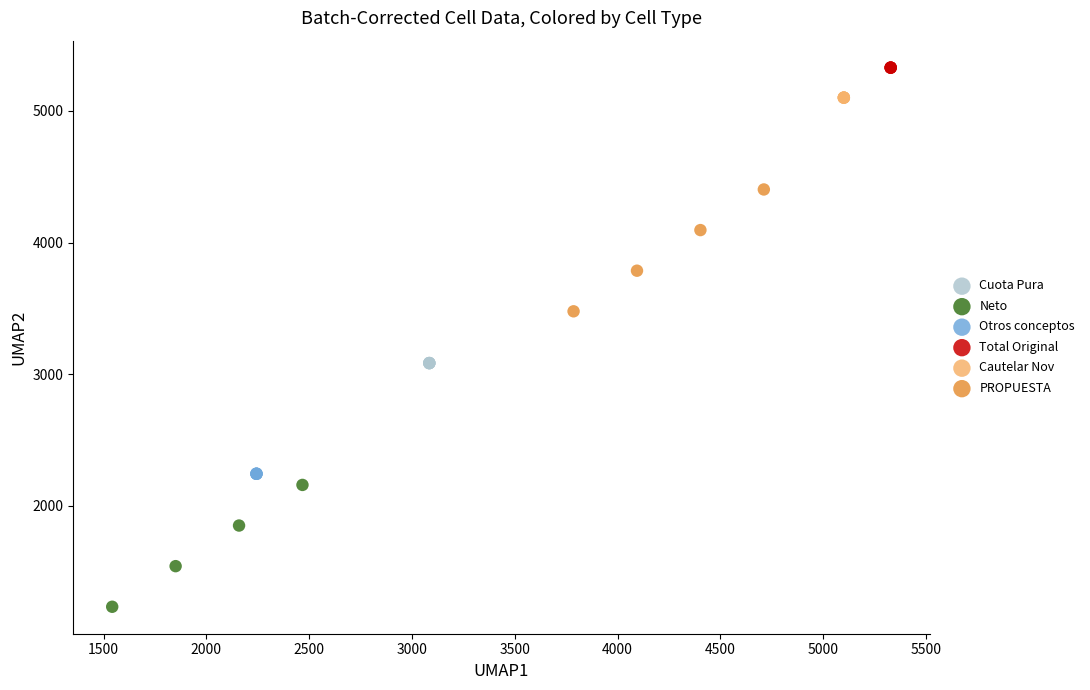

Which series reaches the minimum Y coordinate?

Neto